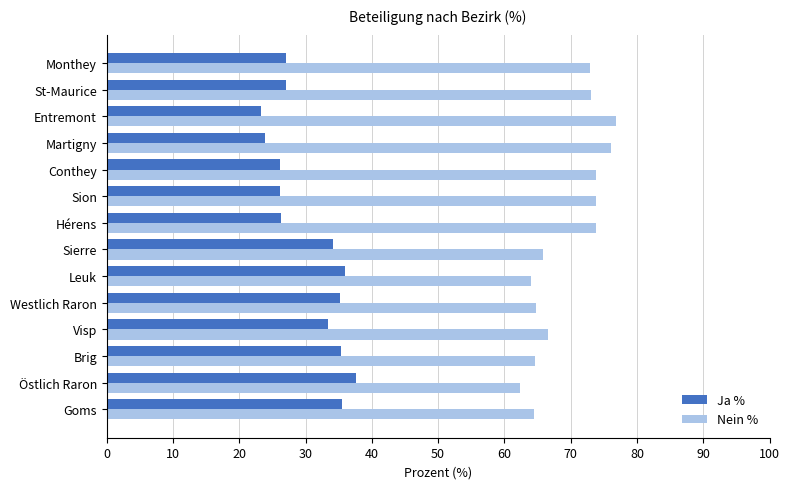

List the series in order of their overall mean, highest first.

Nein %, Ja %